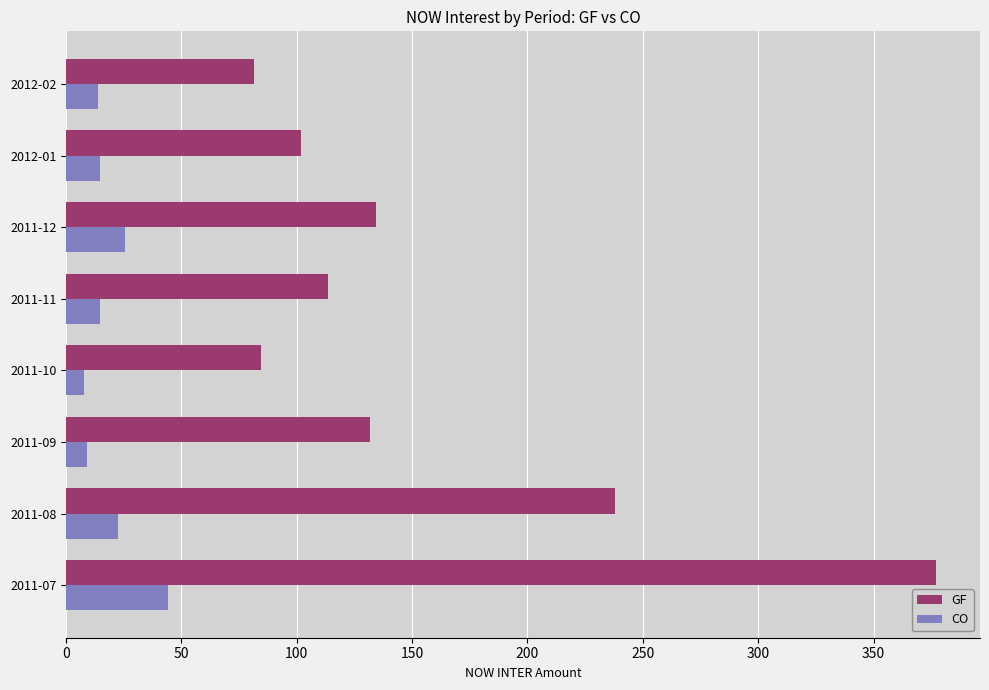

What is the lowest value of the GF series?

81.6